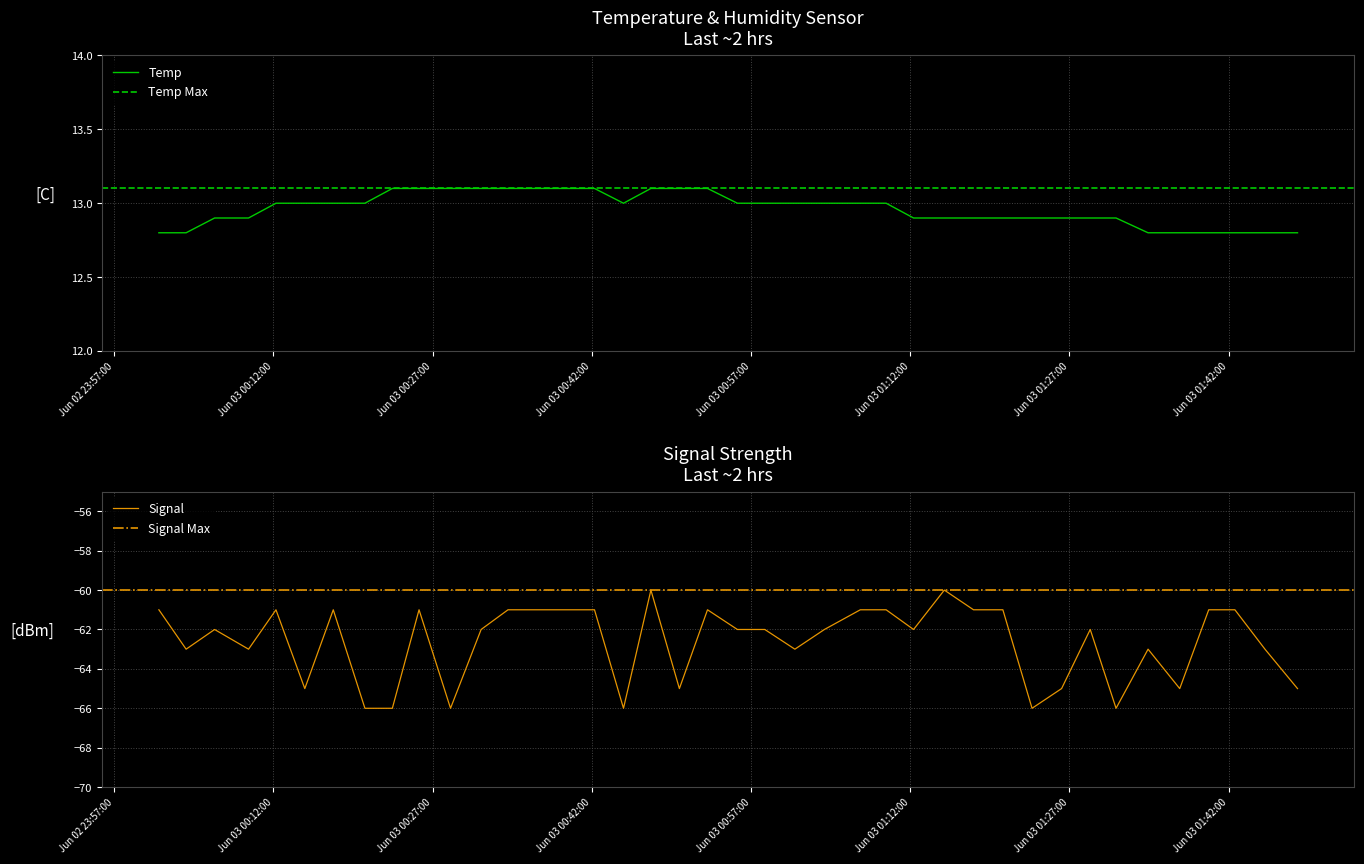

List the series in order of their peak value, lowest first.

Signal, Temp